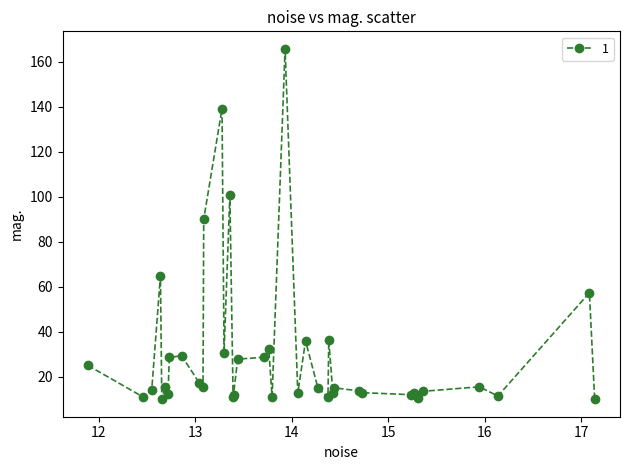

What is the value of the 1st point from the left?

25.1